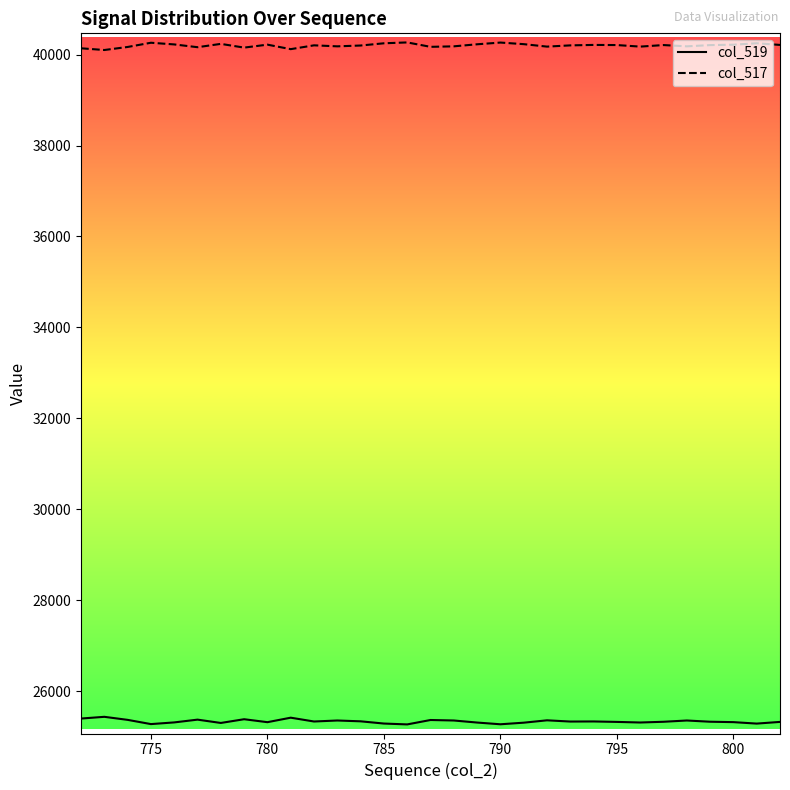

Which series has the largest total across all categories?

col_517